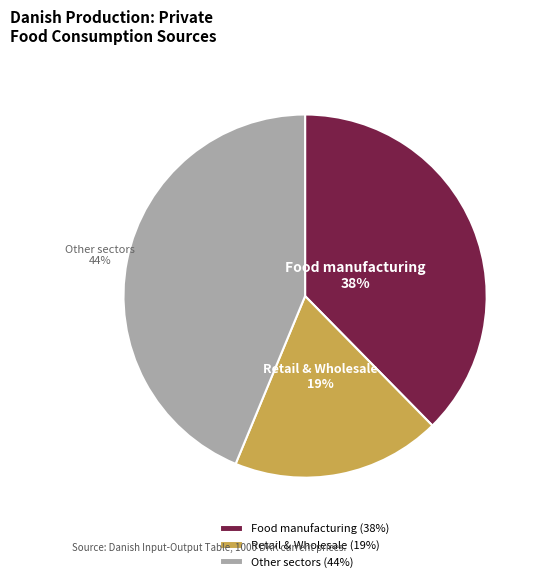

Combined, do Food manufacturing and Other sectors account for over 50%?

Yes